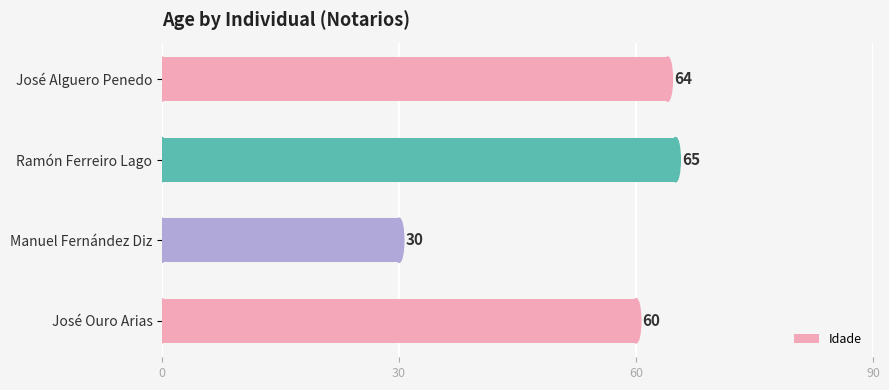

The chart shows a value of 98 at José Alguero Penedo. True or false?

False